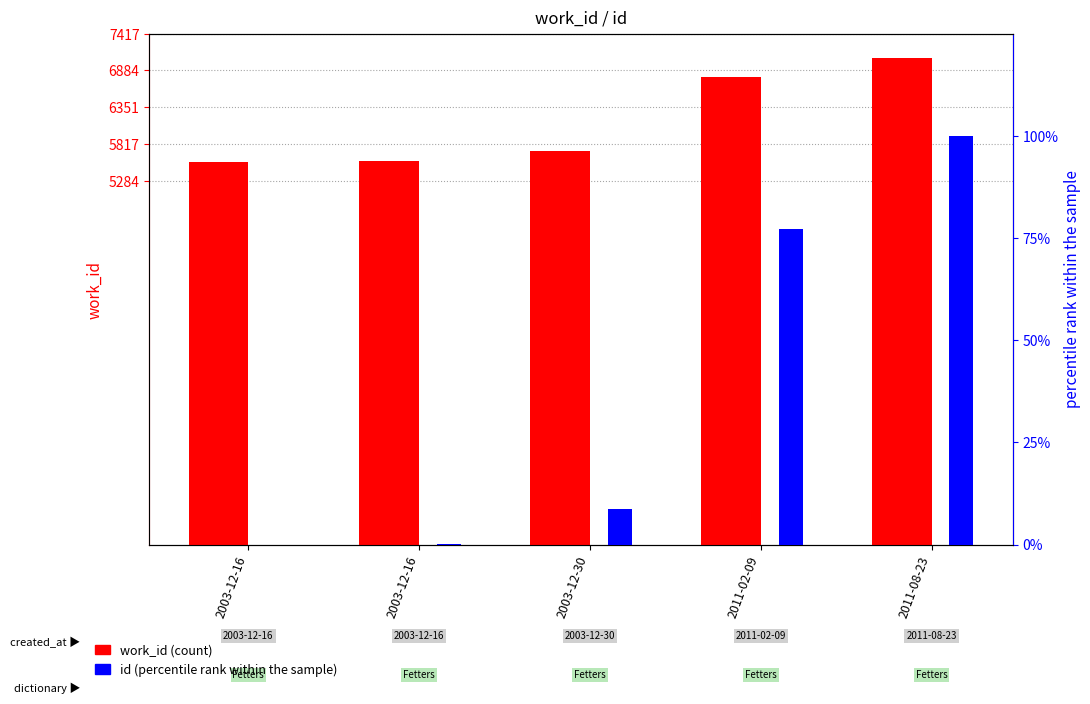

What is the value of the work_id bar at the 4th from the left?

6794.0